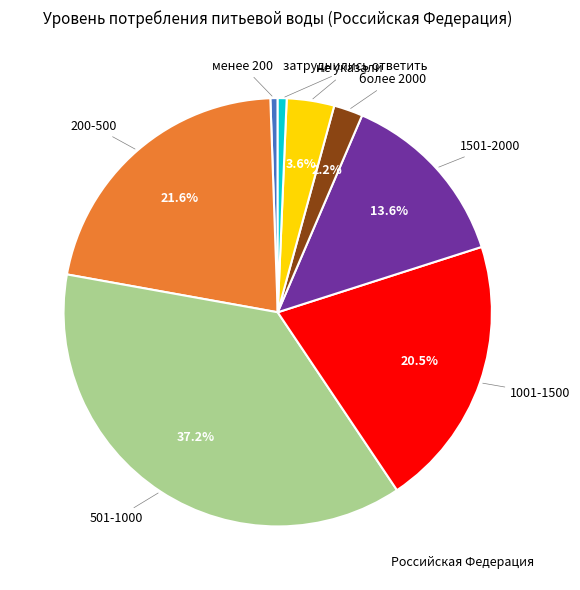

Does any single category account for the majority?

No